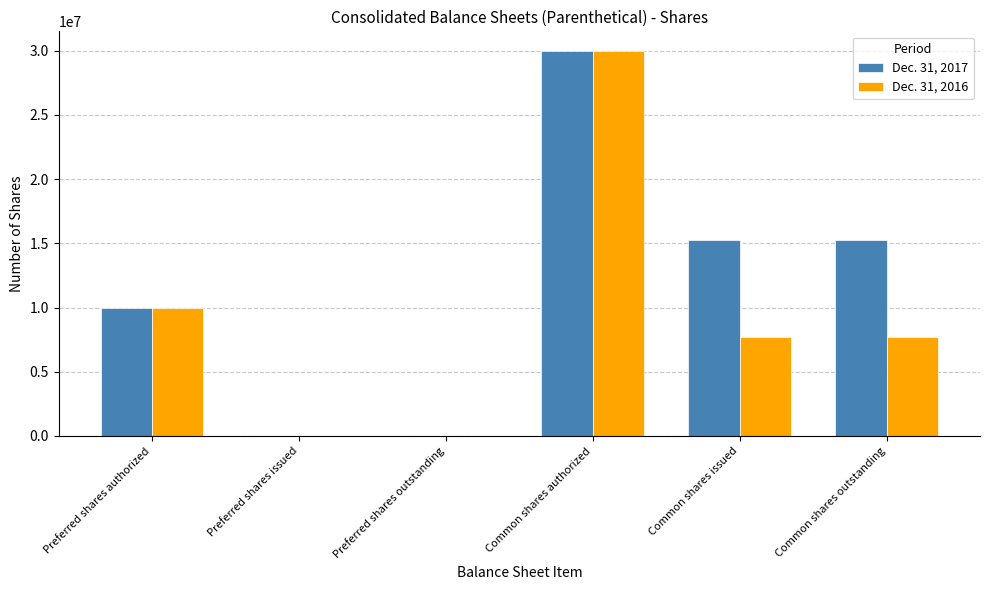

The Dec. 31, 2016 series shows 7733205 at Common shares issued. True or false?

True